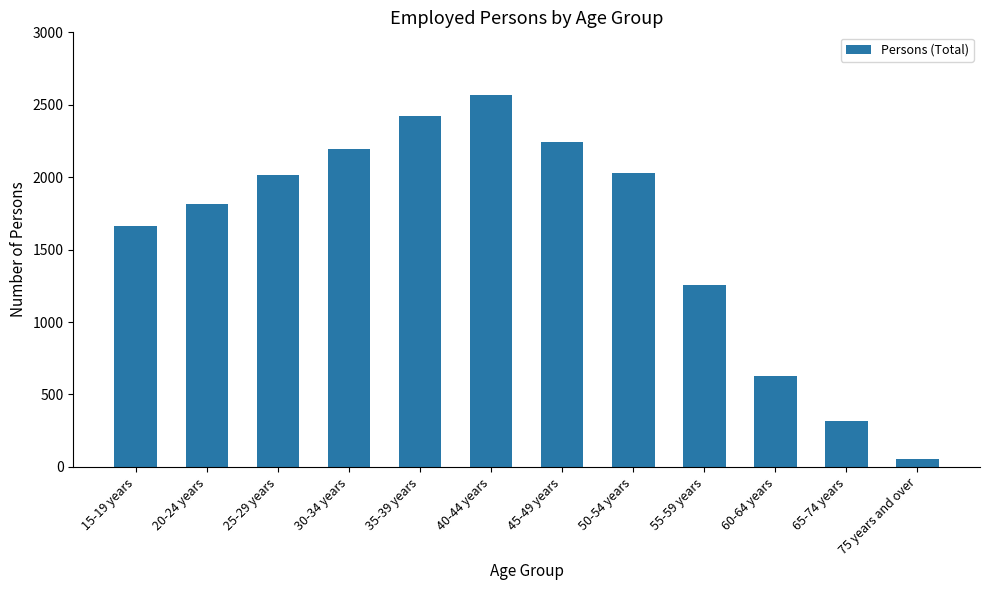

What is the value of the 5th bar from the left?

2425